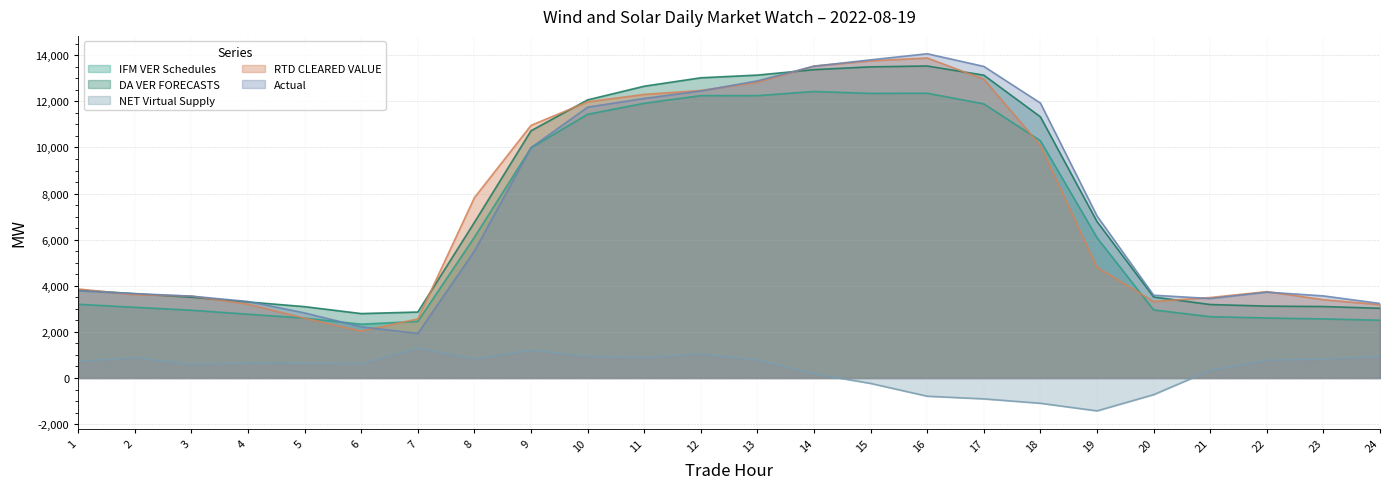

The RTD CLEARED VALUE series shows 3614.8 at 2. True or false?

True